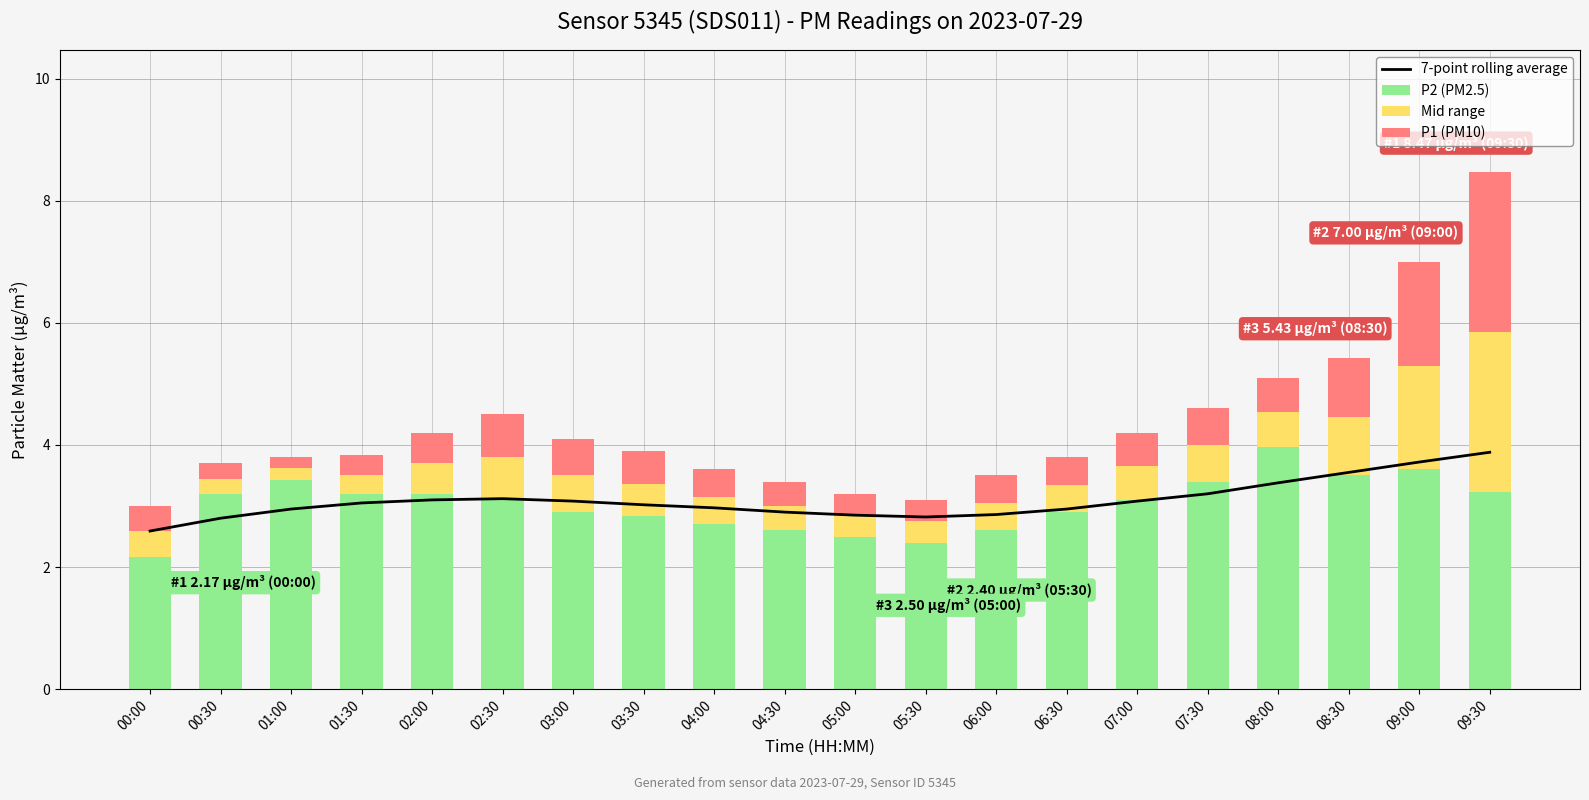

Which series changed the most between 08:00 and 08:30?

P2 (PM2.5)